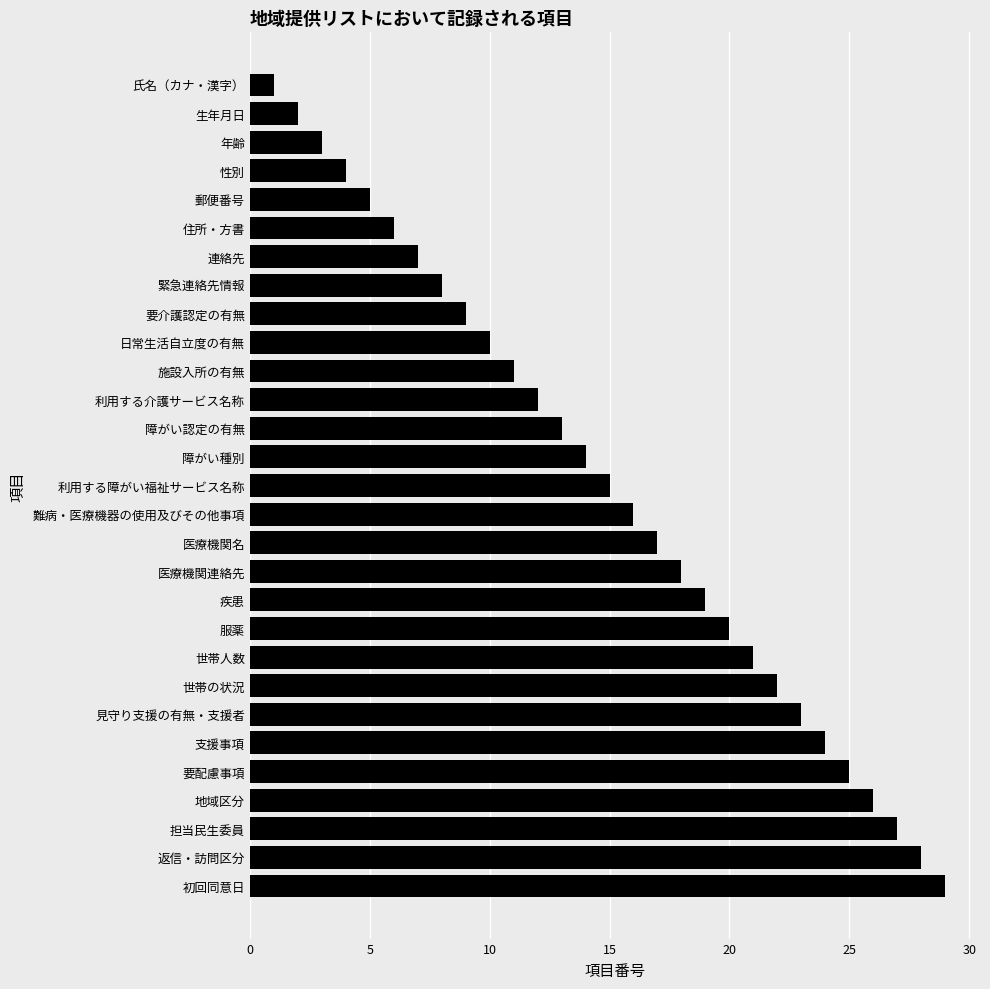

Rank the categories by value from lowest to highest.

氏名（カナ・漢字）, 生年月日, 年齢, 性別, 郵便番号, 住所・方書, 連絡先, 緊急連絡先情報, 要介護認定の有無, 日常生活自立度の有無, 施設入所の有無, 利用する介護サービス名称, 障がい認定の有無, 障がい種別, 利用する障がい福祉サービス名称, 難病・医療機器の使用及びその他事項, 医療機関名, 医療機関連絡先, 疾患, 服薬, 世帯人数, 世帯の状況, 見守り支援の有無・支援者, 支援事項, 要配慮事項, 地域区分, 担当民生委員, 返信・訪問区分, 初回同意日